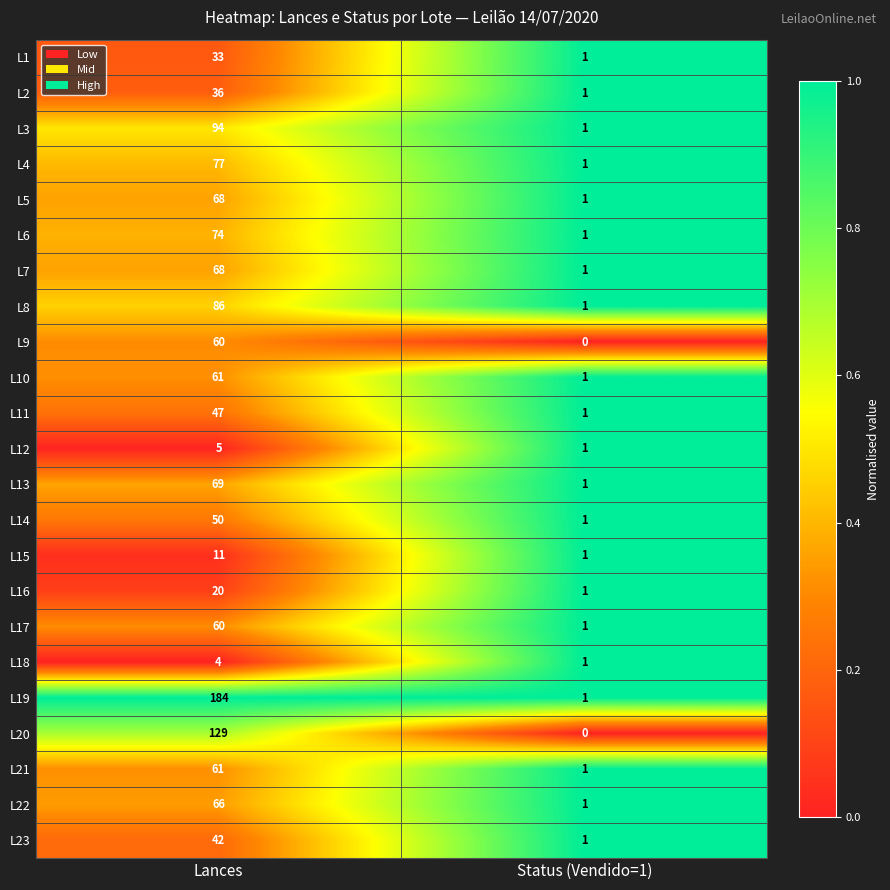

What is the sum of all L3 values?

95